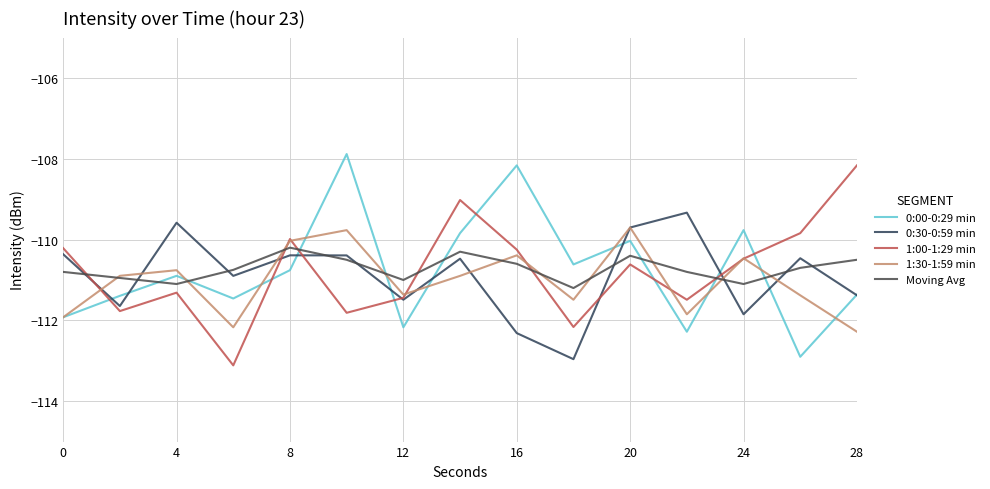

Which series ends up on top after the final intersection of 1:30-1:59 min and 1:00-1:29 min?

1:00-1:29 min